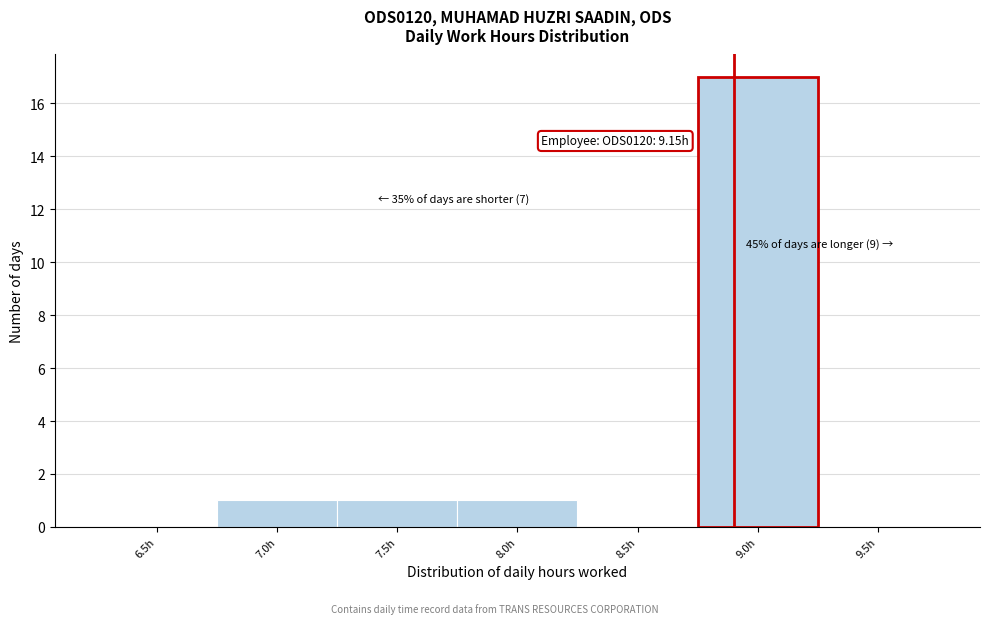

Reading left to right, extract all data points from this chart.

6.5h=0	7.0h=1	7.5h=1	8.0h=1	8.5h=0	9.0h=17	9.5h=0